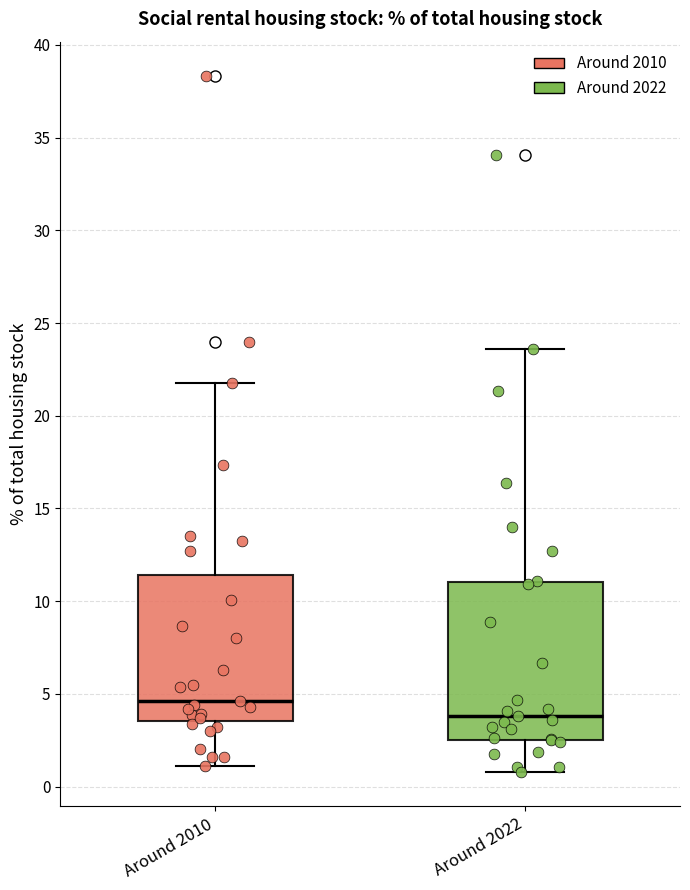

Reading left to right, transcribe this box plot: for each box, give where its median line is, the range the box spans, and where its two whiskers end, as read against the y-axis. The values are not printed on the chart, so give them approximately, as read against the axis.

Around 2010: median 4.5, box 3.5 to 11.5, whiskers 1.0 to 22.0
Around 2022: median 4.0, box 2.5 to 11.0, whiskers 1.0 to 23.5